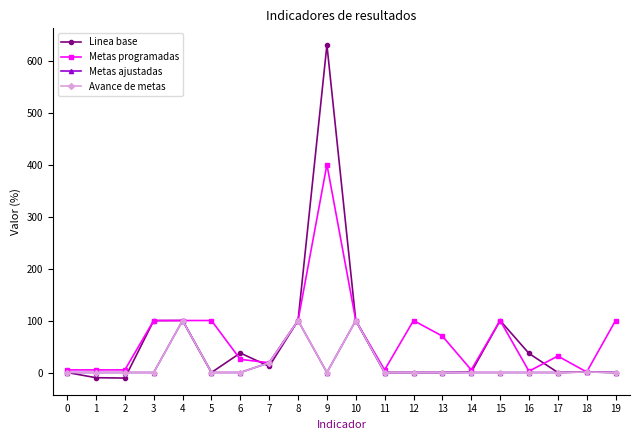

Rank the categories by Linea base value from lowest to highest.

2, 1, 0, 5, 11, 12, 13, 17, 19, 14, 18, 7, 16, 6, 3, 4, 8, 10, 15, 9